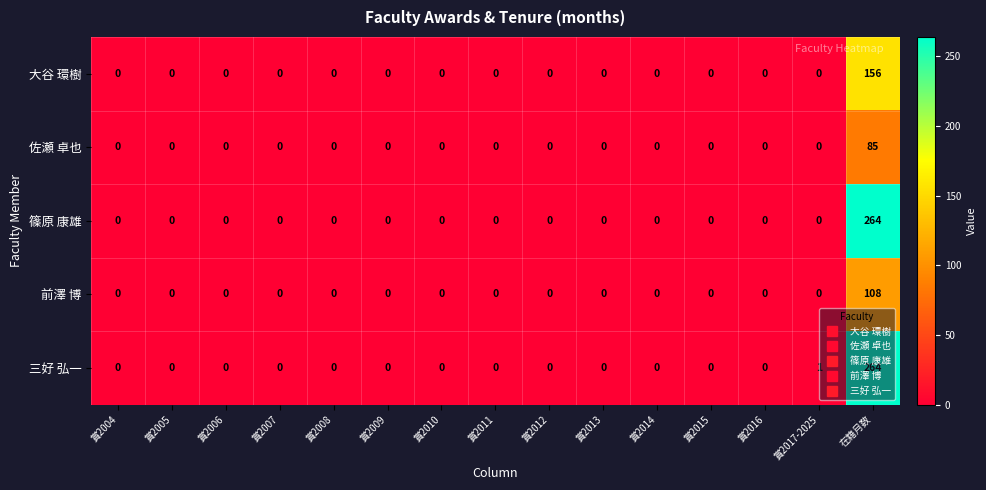

True or false: 篠原 康雄 has a value of 0 at 賞2006.

True